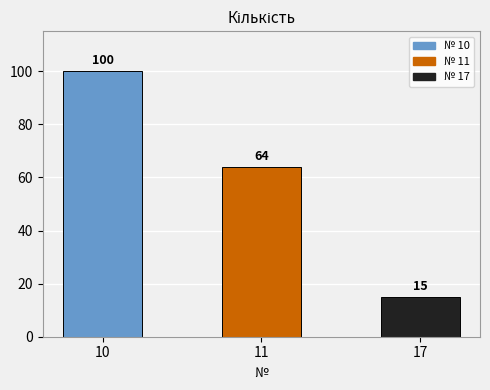

Rank the categories by value from highest to lowest.

10, 11, 17